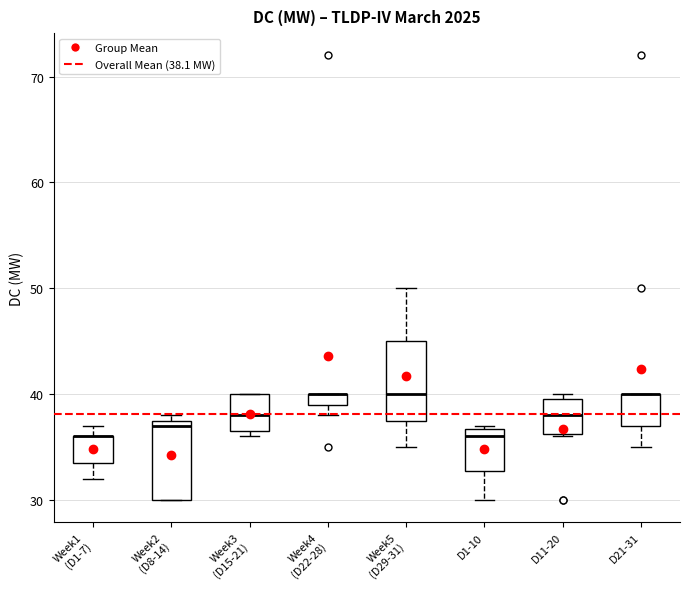

Where does the median line of the box for Week2 (D8-14) sit on the y-axis? The values are not printed on the chart, so give them approximately, as read against the axis.

37